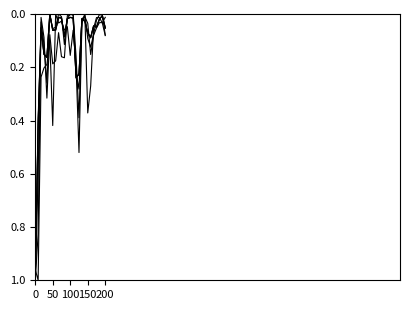

Does the chart have visible grid lines?

No